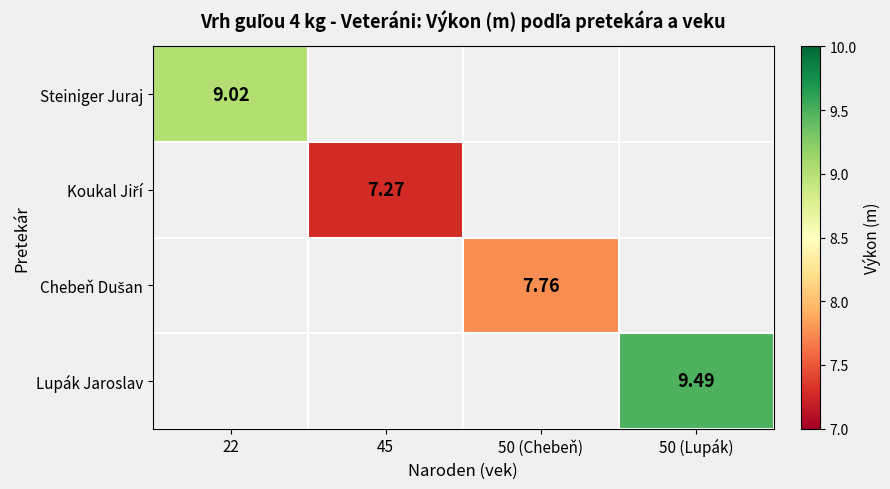

List the series in order of their peak value, lowest first.

Koukal Jiří, Chebeň Dušan, Steiniger Juraj, Lupák Jaroslav